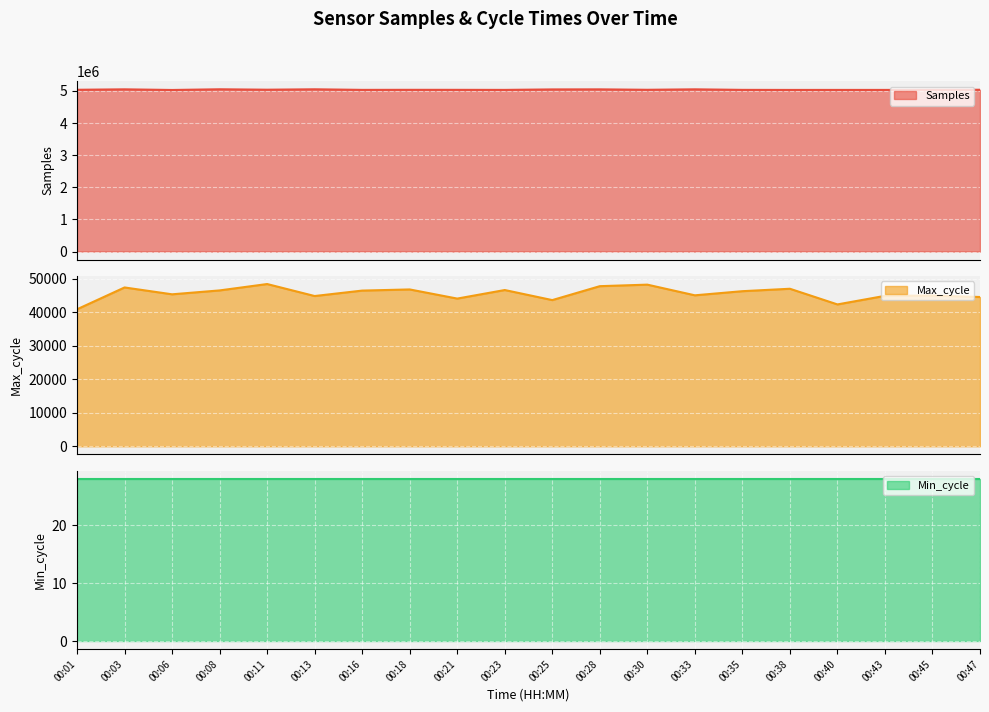

What is the maximum value shown in the chart?

5050656